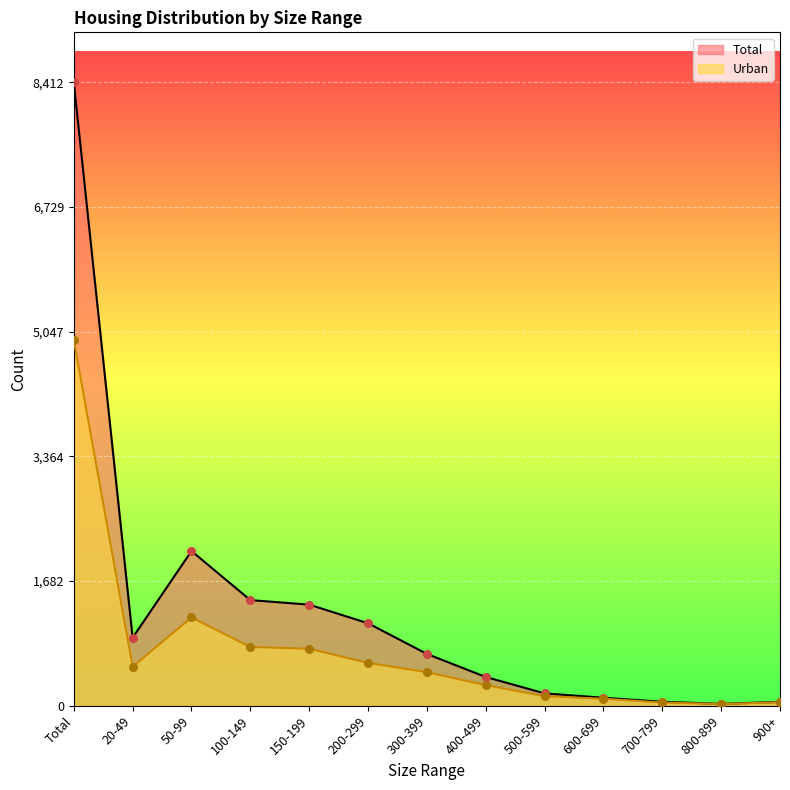

Which series has the largest total across all categories?

Total